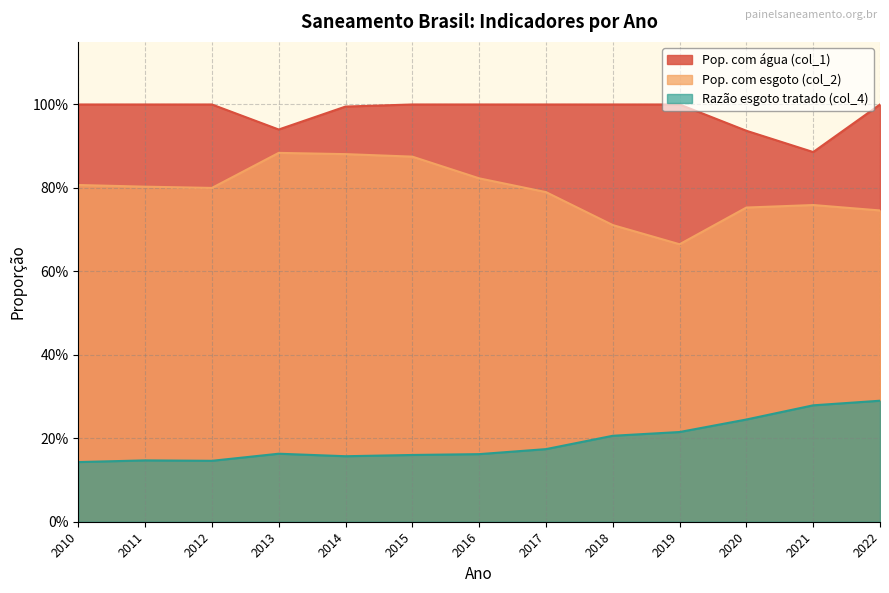

What is the sum of the Pop. com esgoto (col_2) values at 2010 and 2021?

1.6